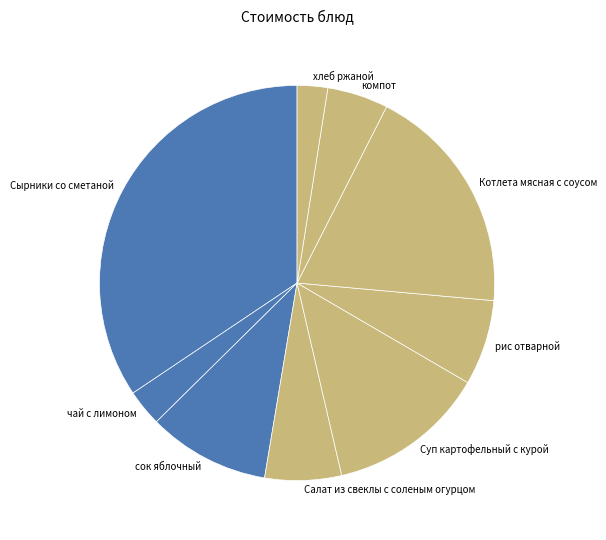

Does Салат из свеклы с соленым огурцом account for over 50% of the chart?

No